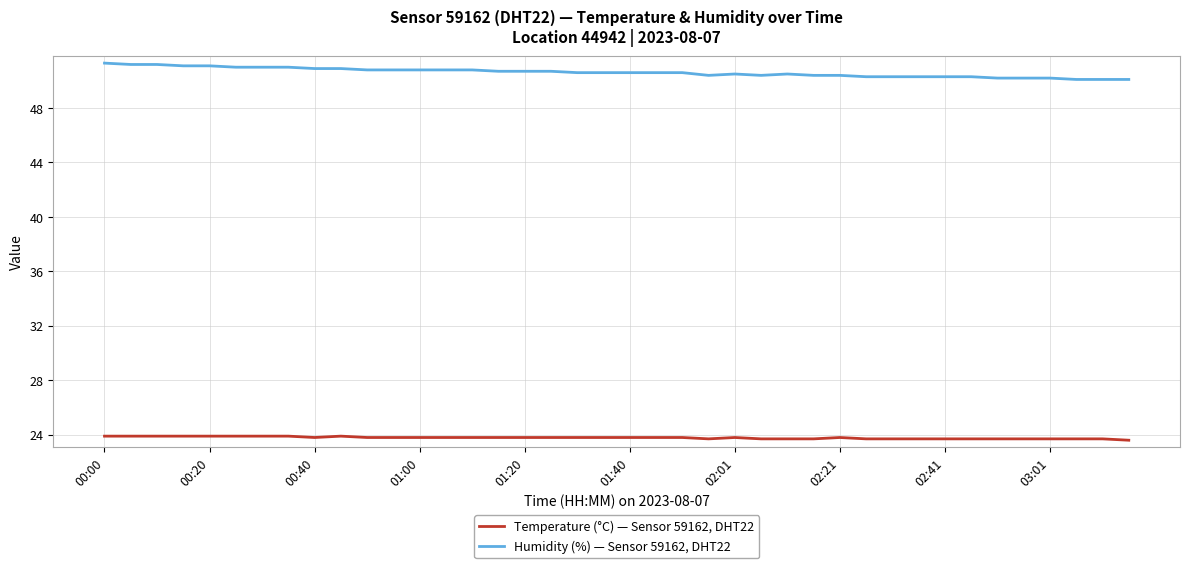

True or false: Humidity (%) — Sensor 59162, DHT22 and Temperature (°C) — Sensor 59162, DHT22 intersect in this chart.

False